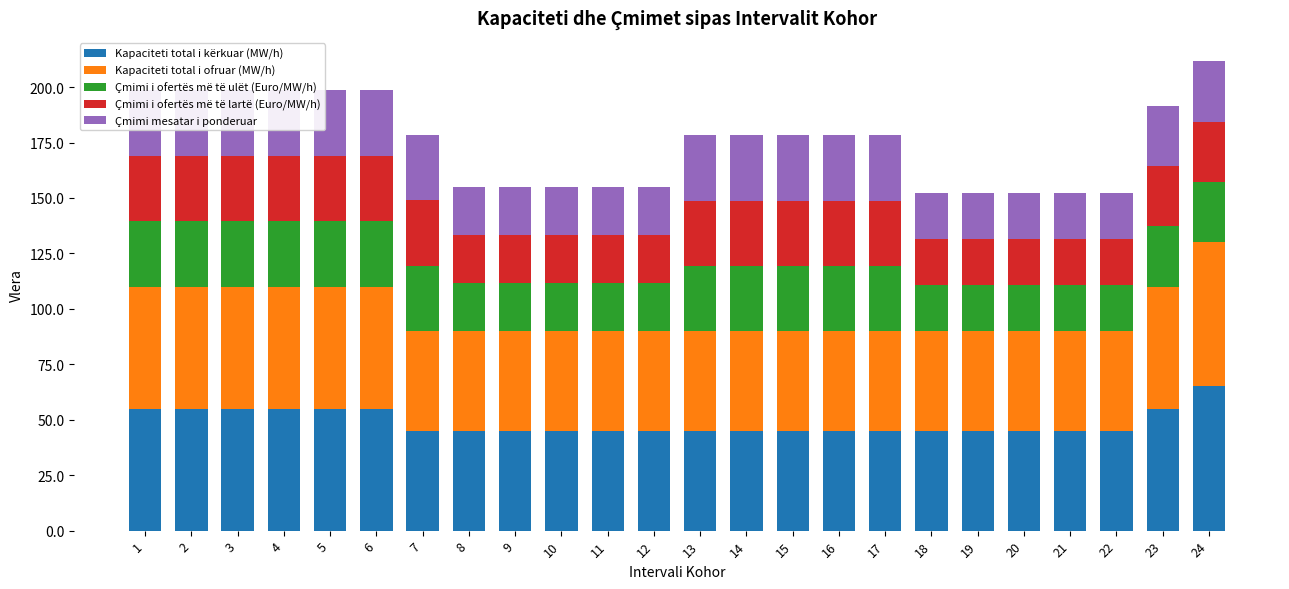

Which series has the largest range (max minus min)?

Kapaciteti total i kërkuar (MW/h)